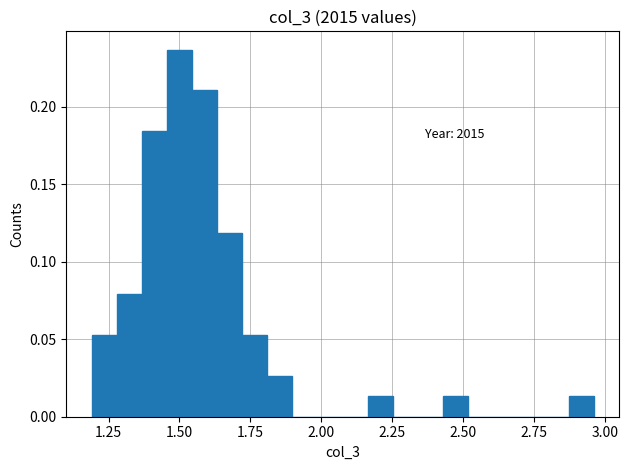

Around what value on the x-axis is the tallest bar? Give the approximate position of its centre, as read against the axis.

1.50